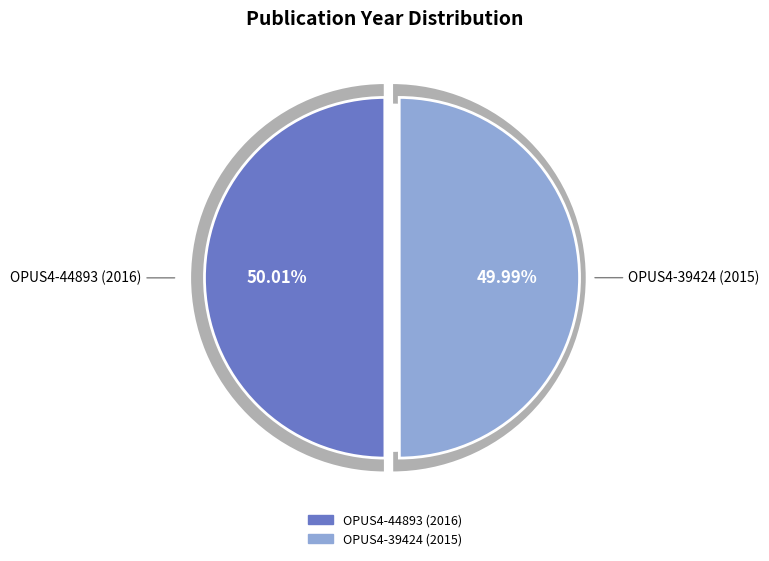

What percentage do OPUS4-39424 (2015) and OPUS4-44893 (2016) together represent?

100.0%